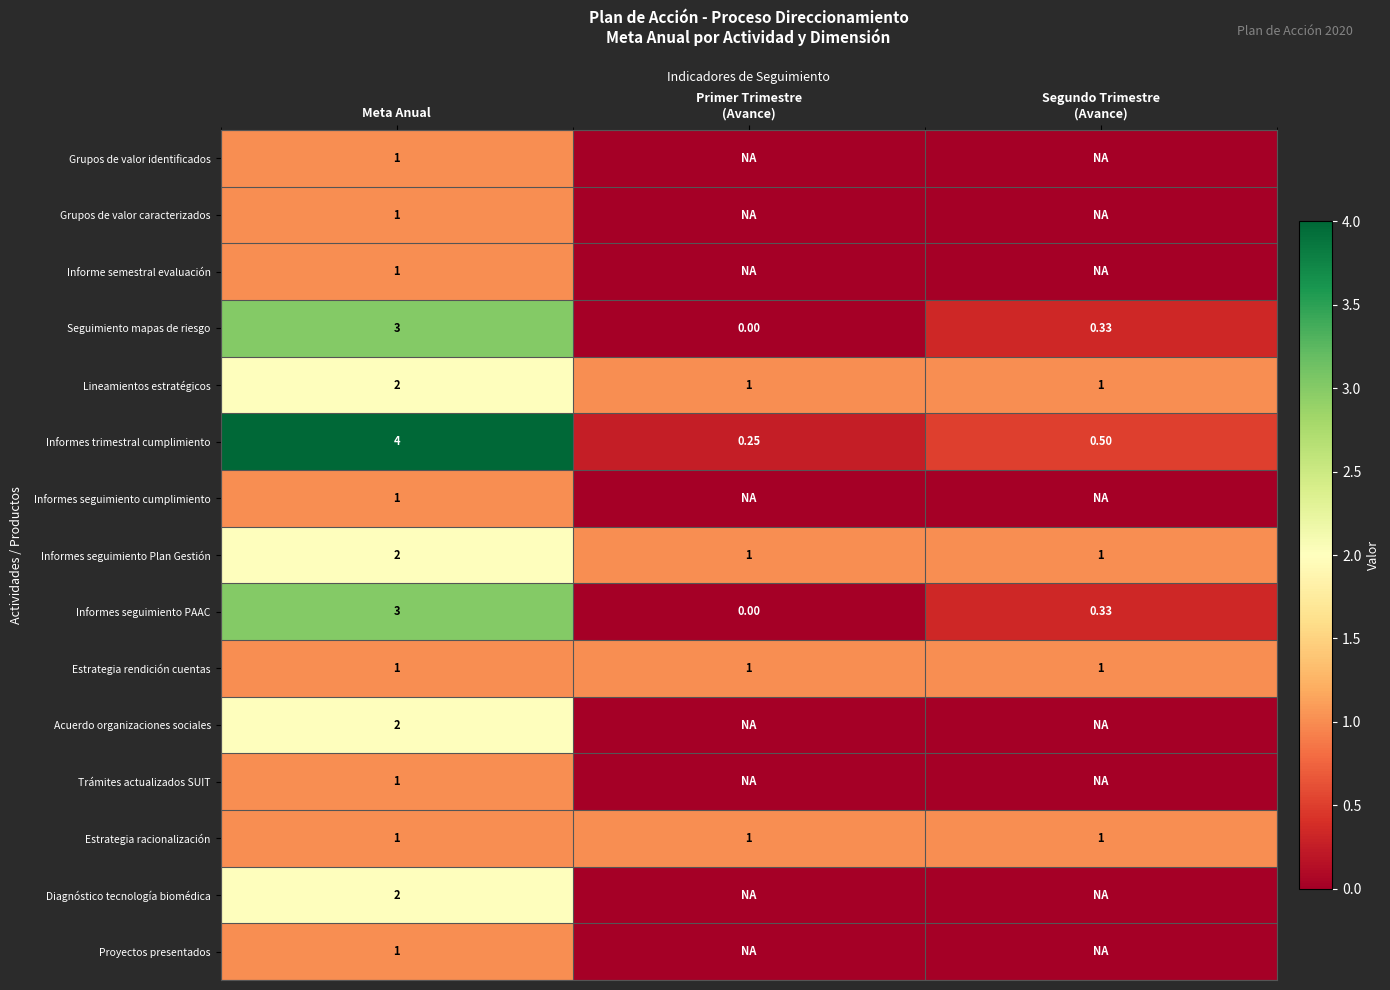

How many data points in Informes seguimiento PAAC are above 0?

2